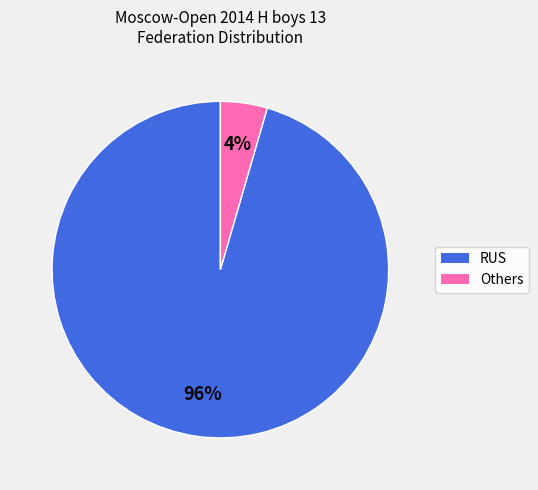

To the nearest percent, what is the average slice percentage?

50%